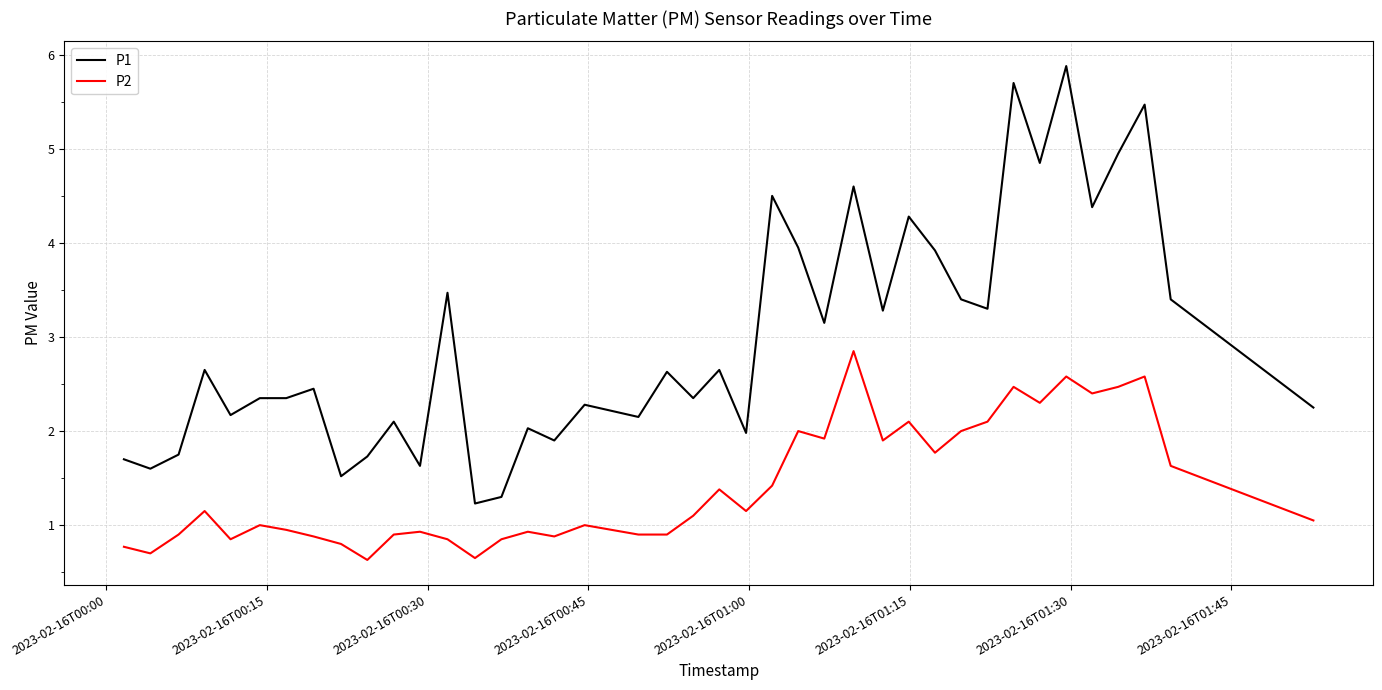

How many lines are shown in the chart?

2